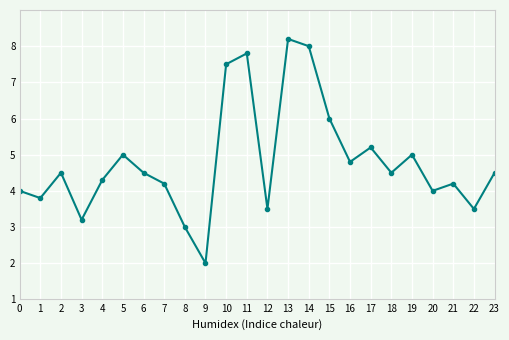

What is the value of the 20th point from the left?

5.0